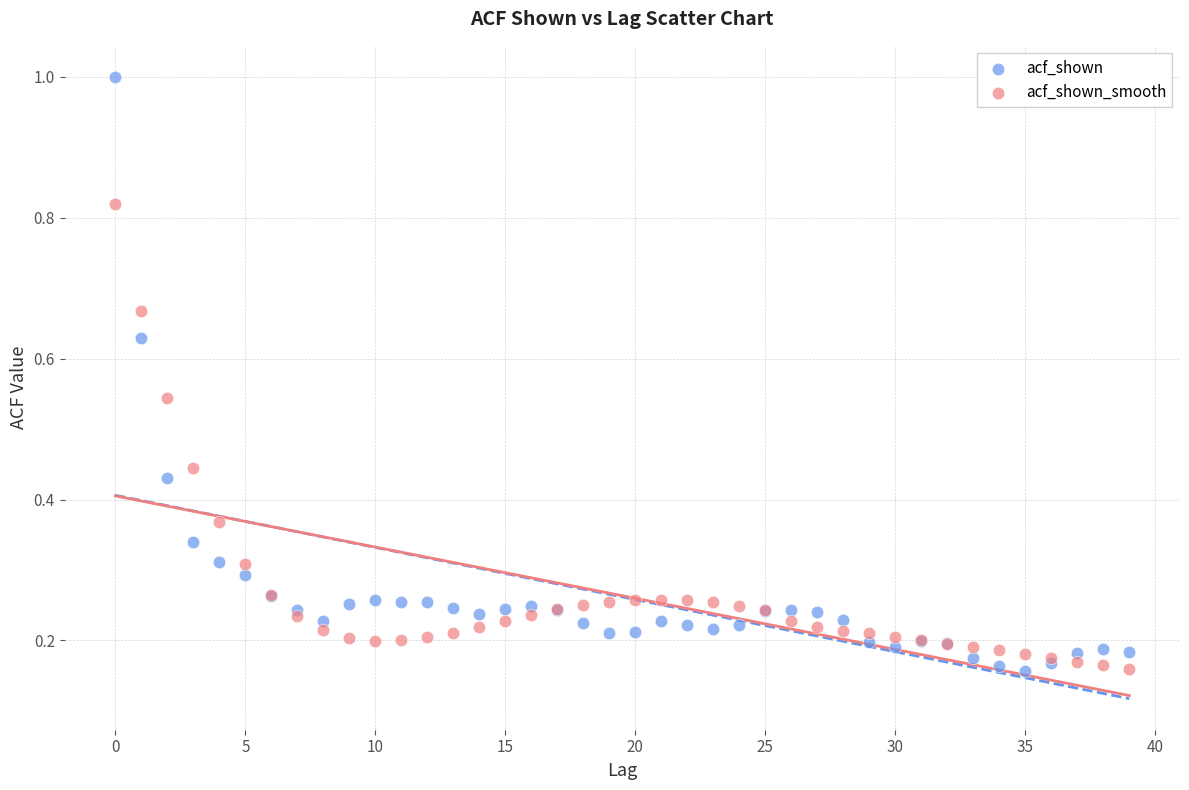

What are all the series names shown in the legend?

acf_shown, acf_shown_smooth